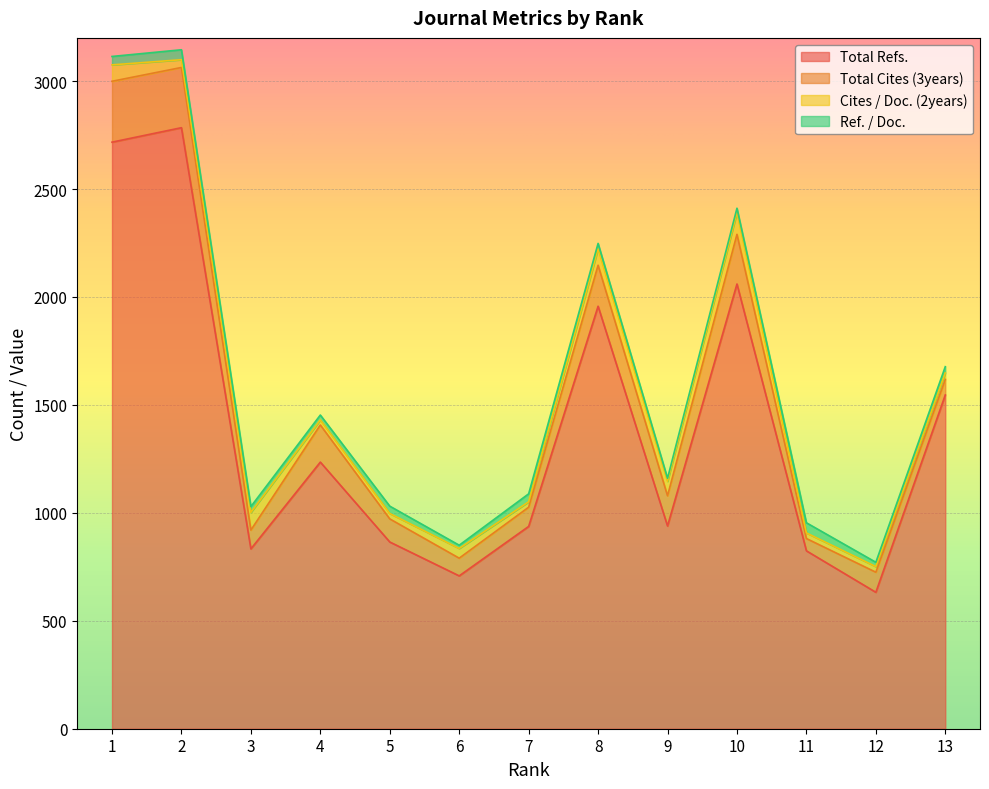

The Total Cites (3years) series shows 57 at 7. True or false?

False